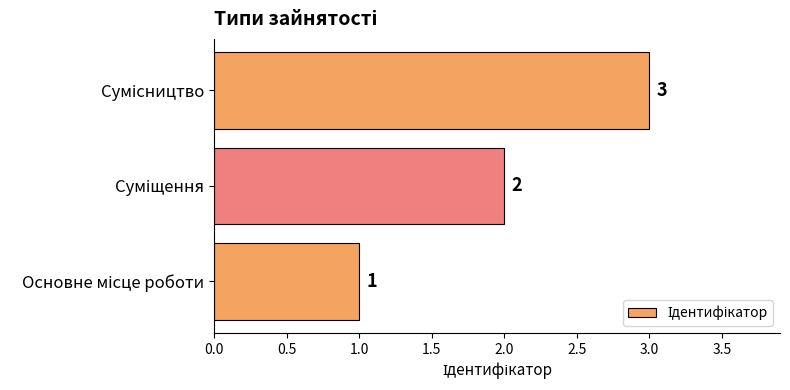

What is the sum of all values?

6